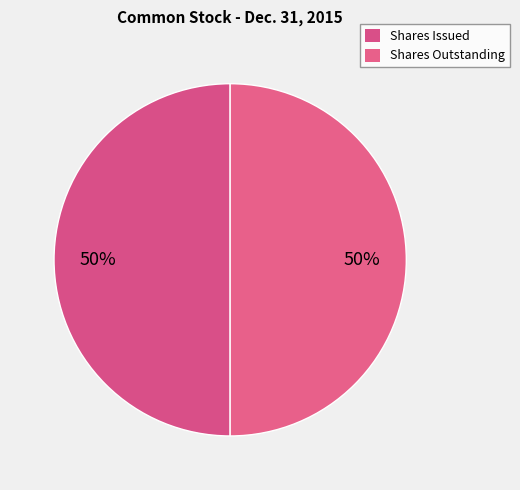

How many segments does this pie chart have?

2